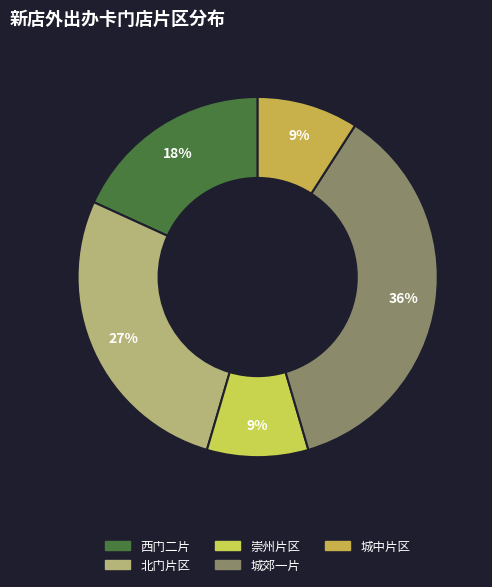

Approximately how many times larger is the value at 北门片区 compared to 西门二片?

1.5